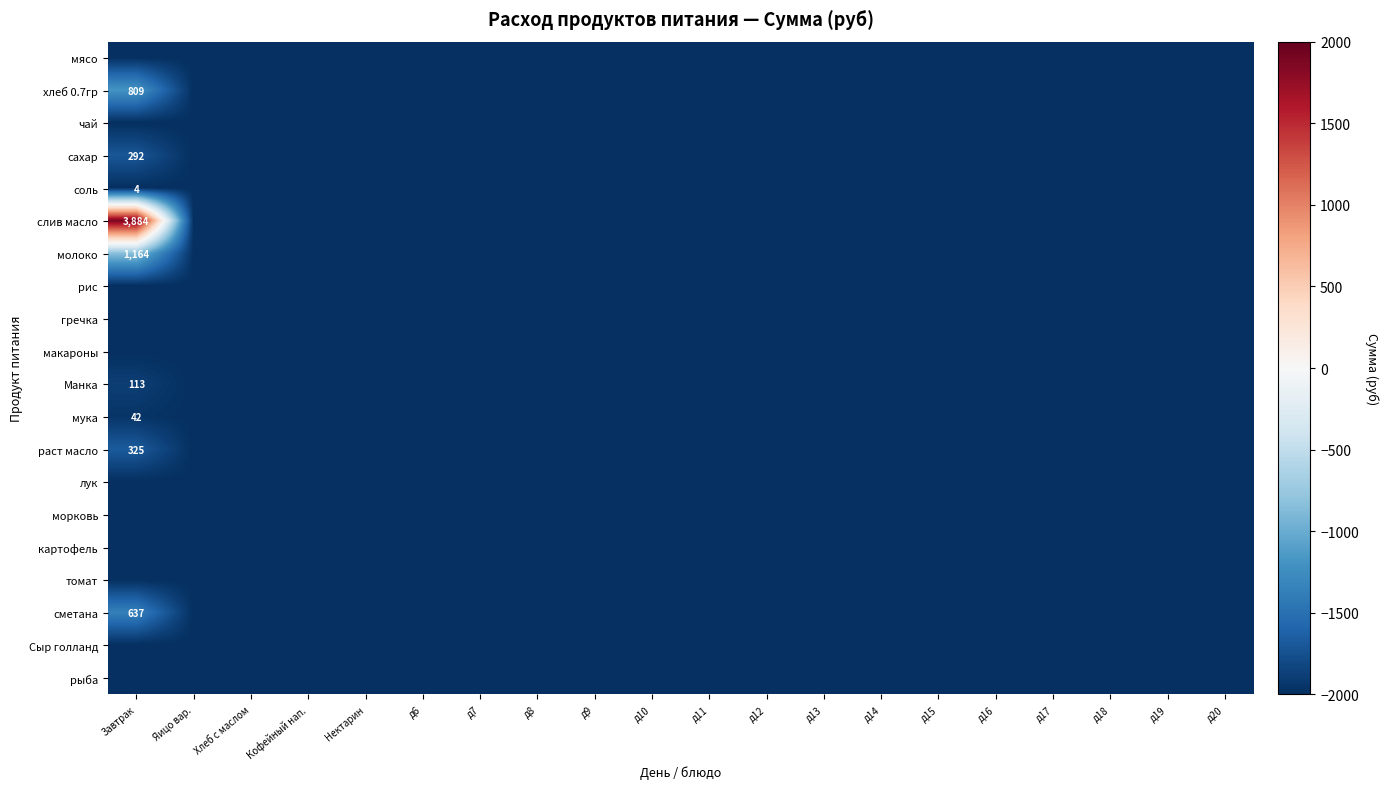

How many categories are shown in the chart?

20